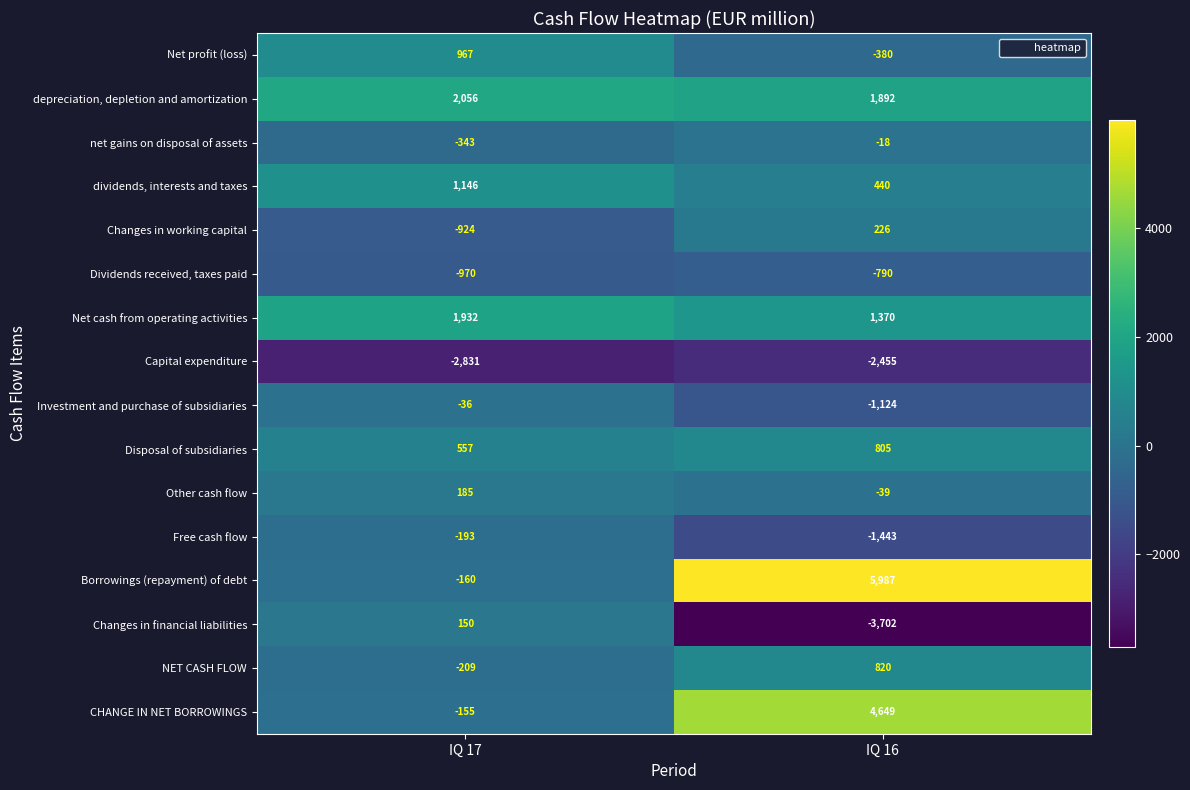

Is it true that net gains on disposal of assets equals -554 at IQ 17?

False